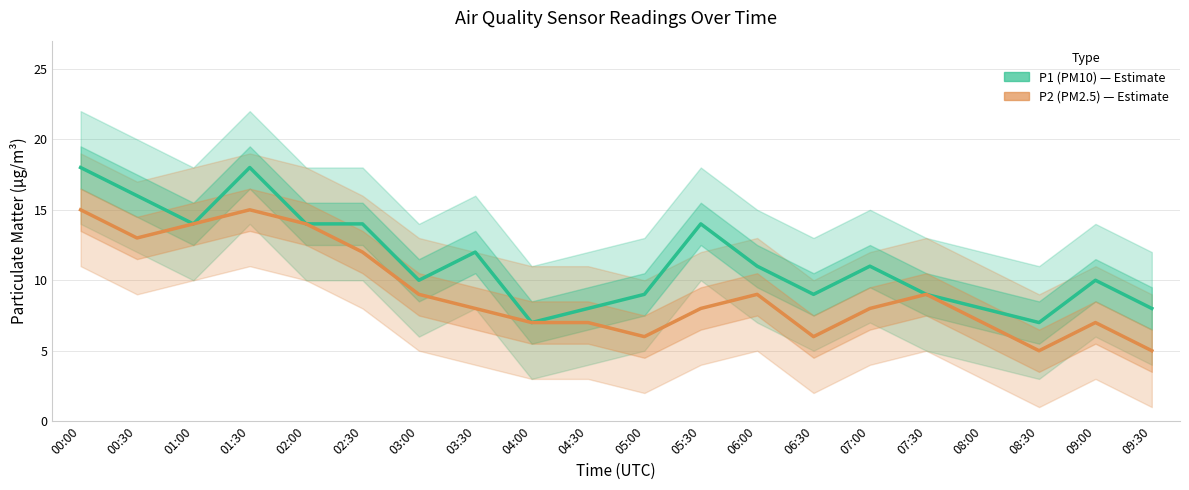

Rank the series at 05:00 from lowest to highest value.

P2 (PM2.5), P1 (PM10)